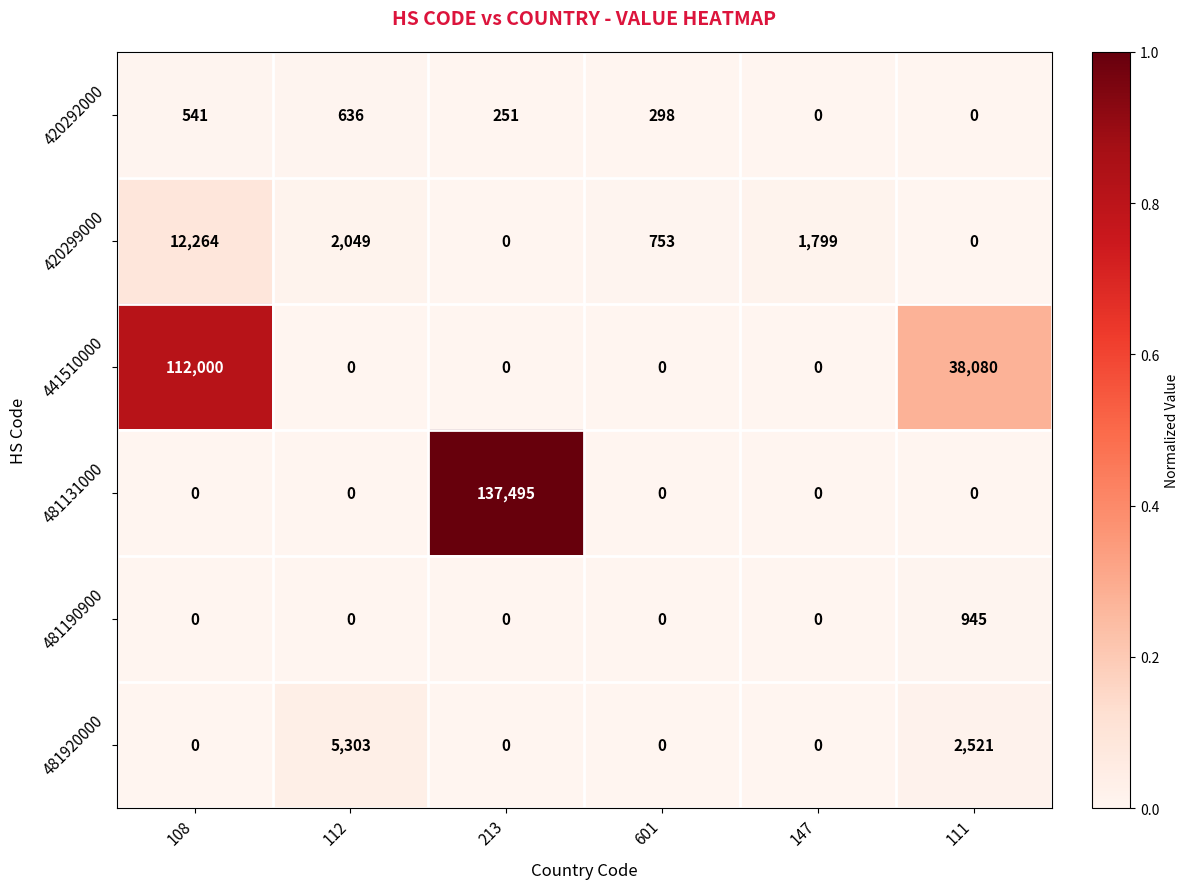

At which category does the chart reach its peak across all series?

213